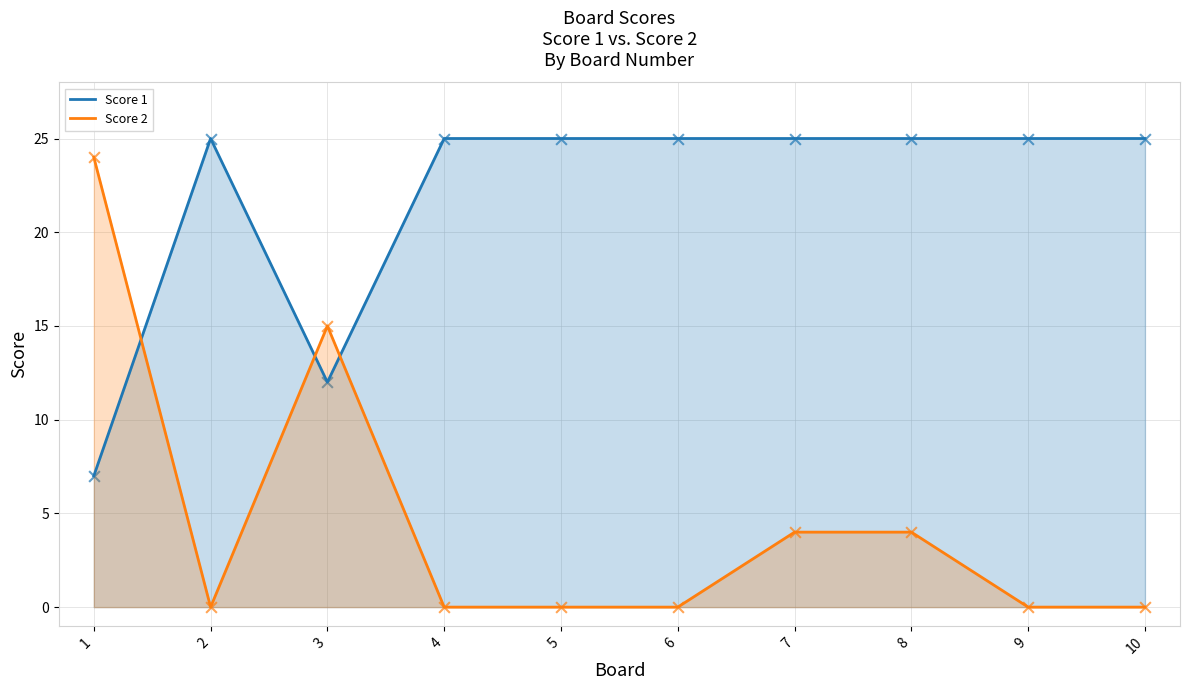

What is the total value across all series at 3?

27